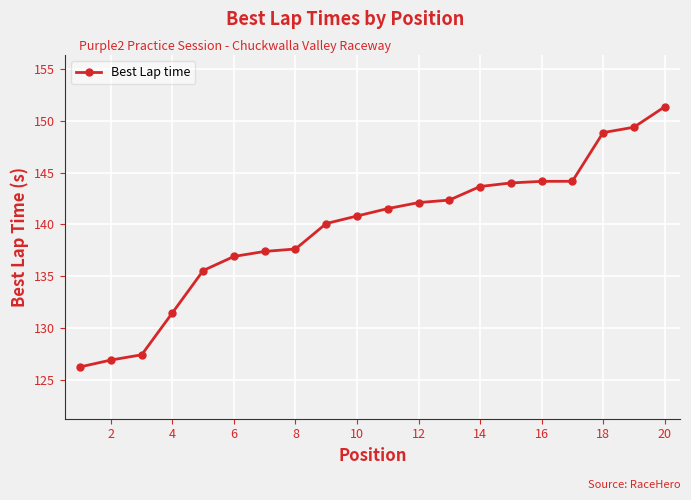

Does the chart have visible grid lines?

Yes